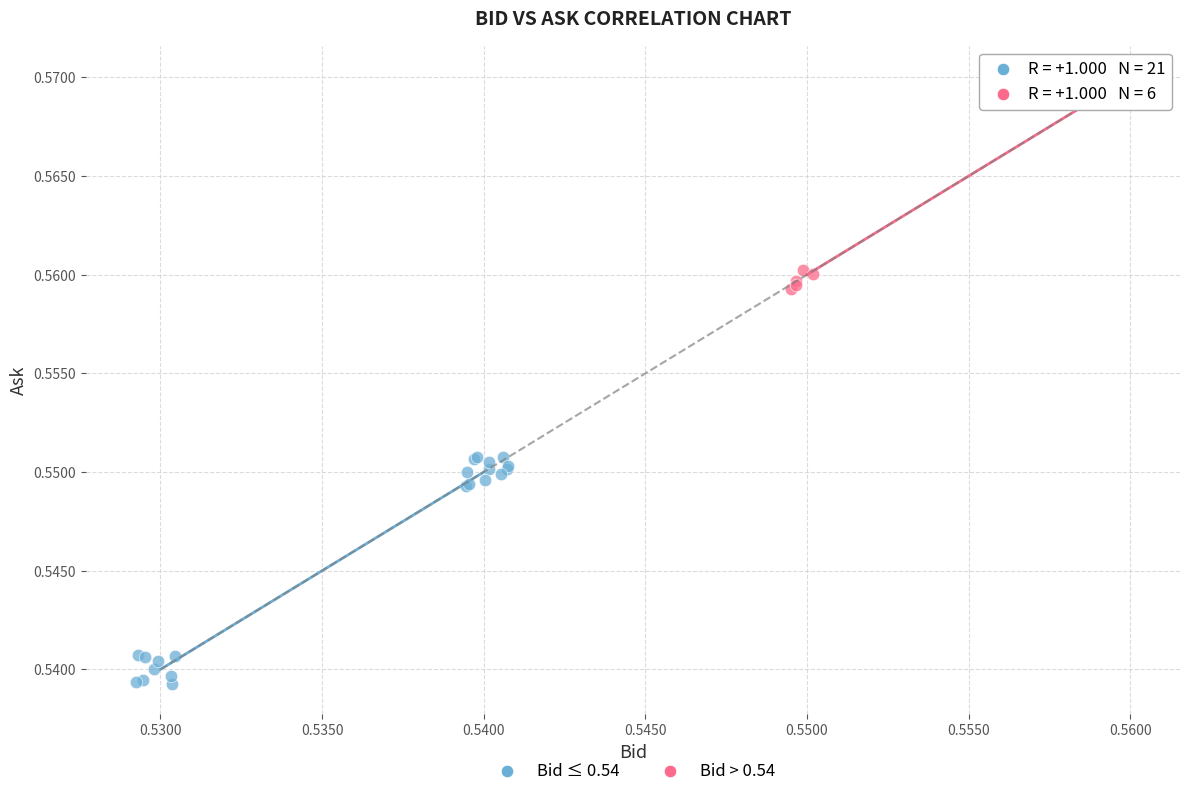

What are all the series names shown in the legend?

Bid ≤ 0.54, Bid > 0.54